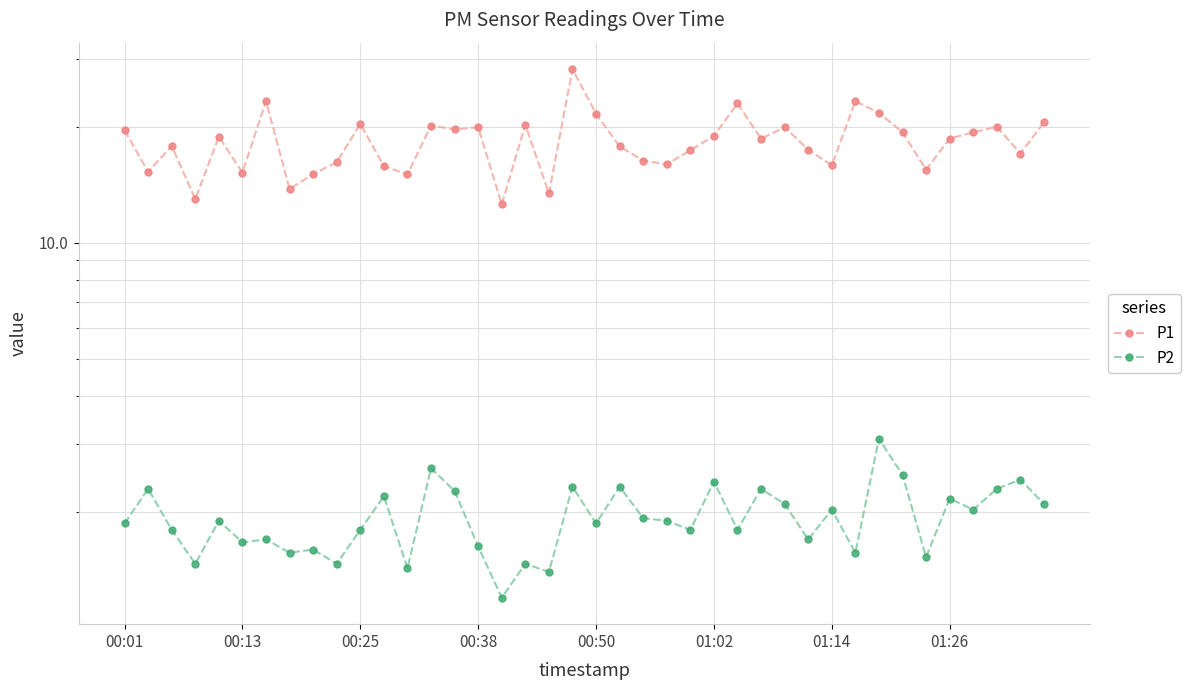

What is the difference between the second highest and minimum values in the P2 series?

1.4